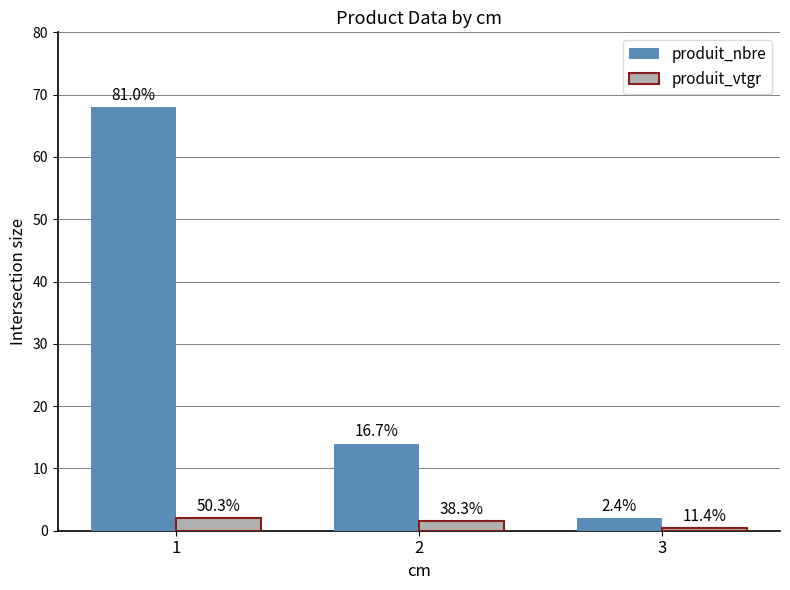

What are all the series names shown in the legend?

produit_nbre, produit_vtgr